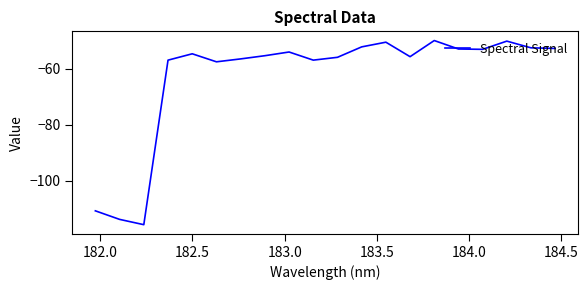

Is this an area chart (filled region under the line)?

No